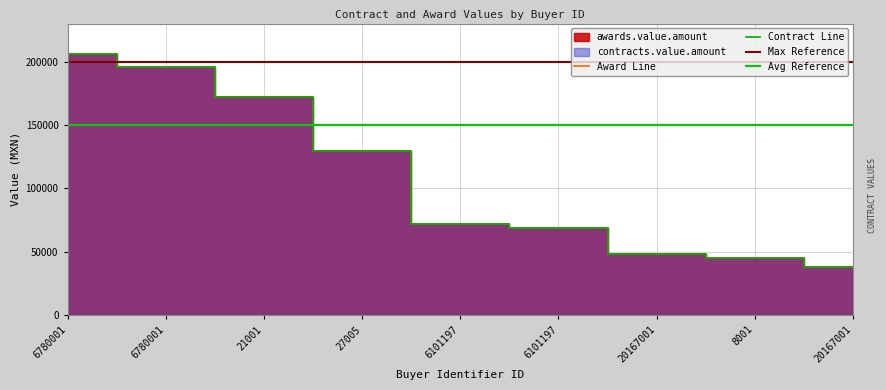

Which series changed the most between 6780001 and 6780001?

awards.value.amount